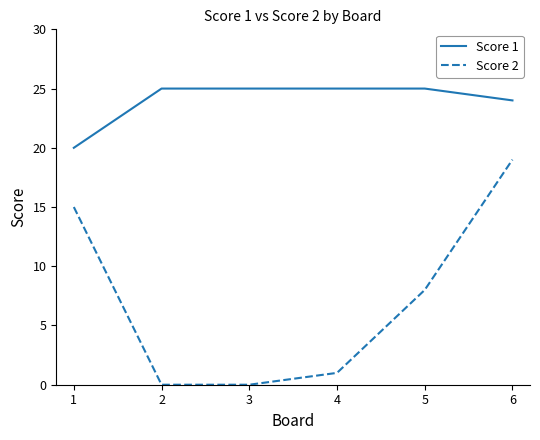

True or false: Score 1 and Score 2 intersect in this chart.

False